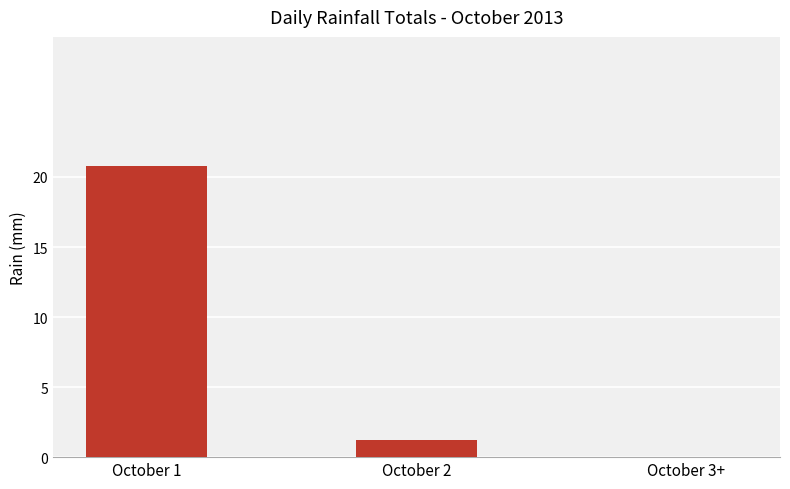

Which has a higher value, October 1 or October 3+?

October 1